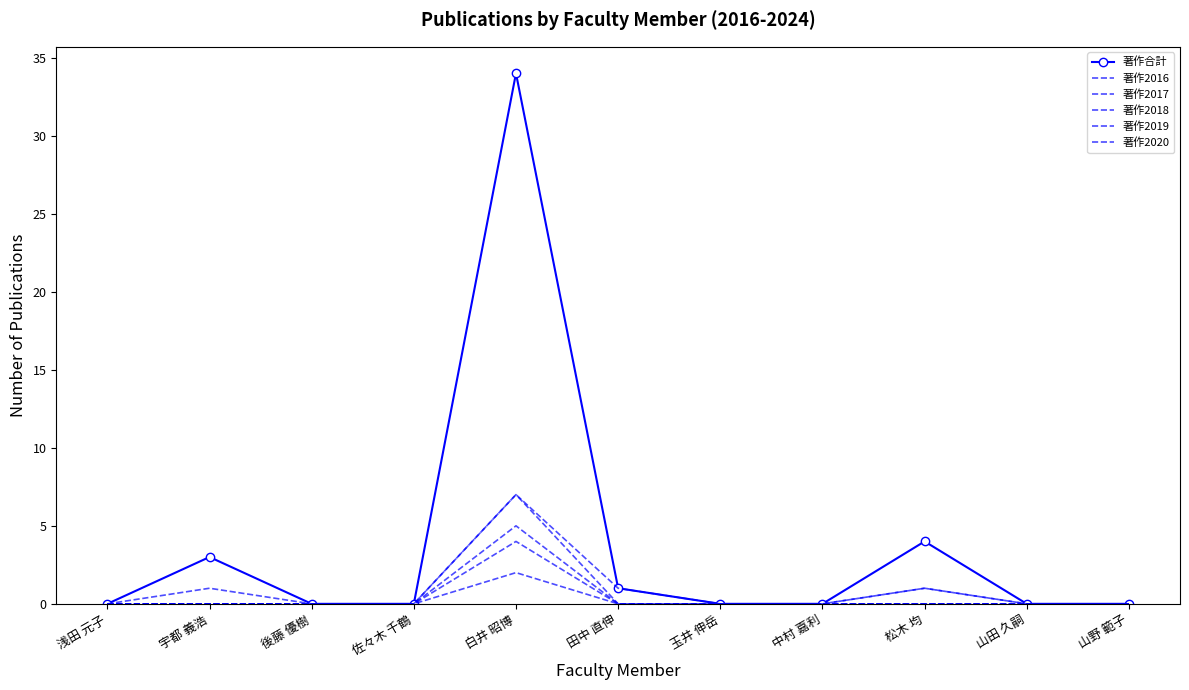

Which series has the widest spread of values?

著作合計